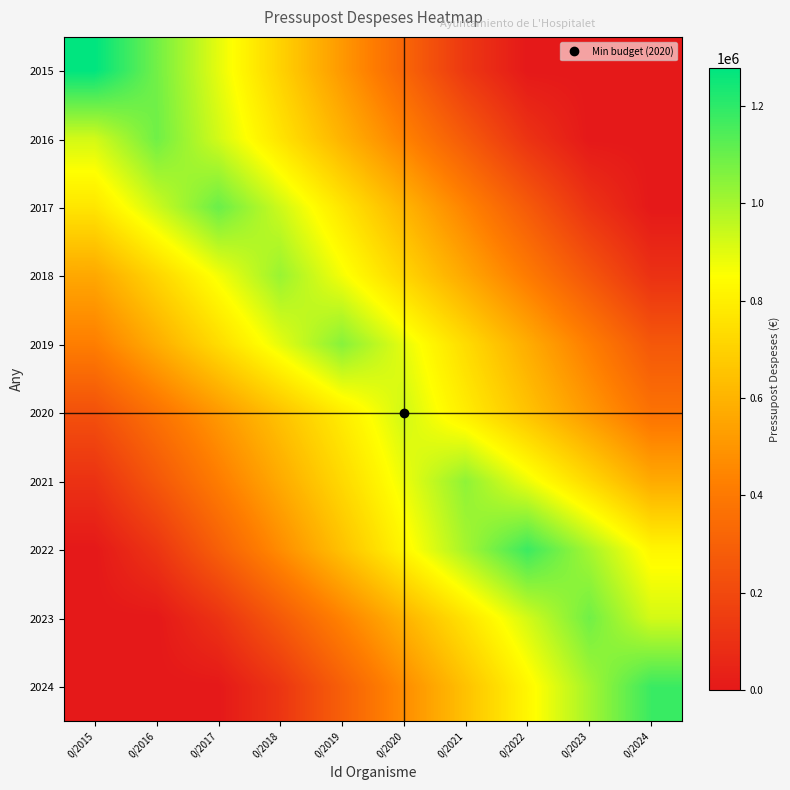

Between 0/2021 and 0/2024, which series saw the biggest shift?

2024